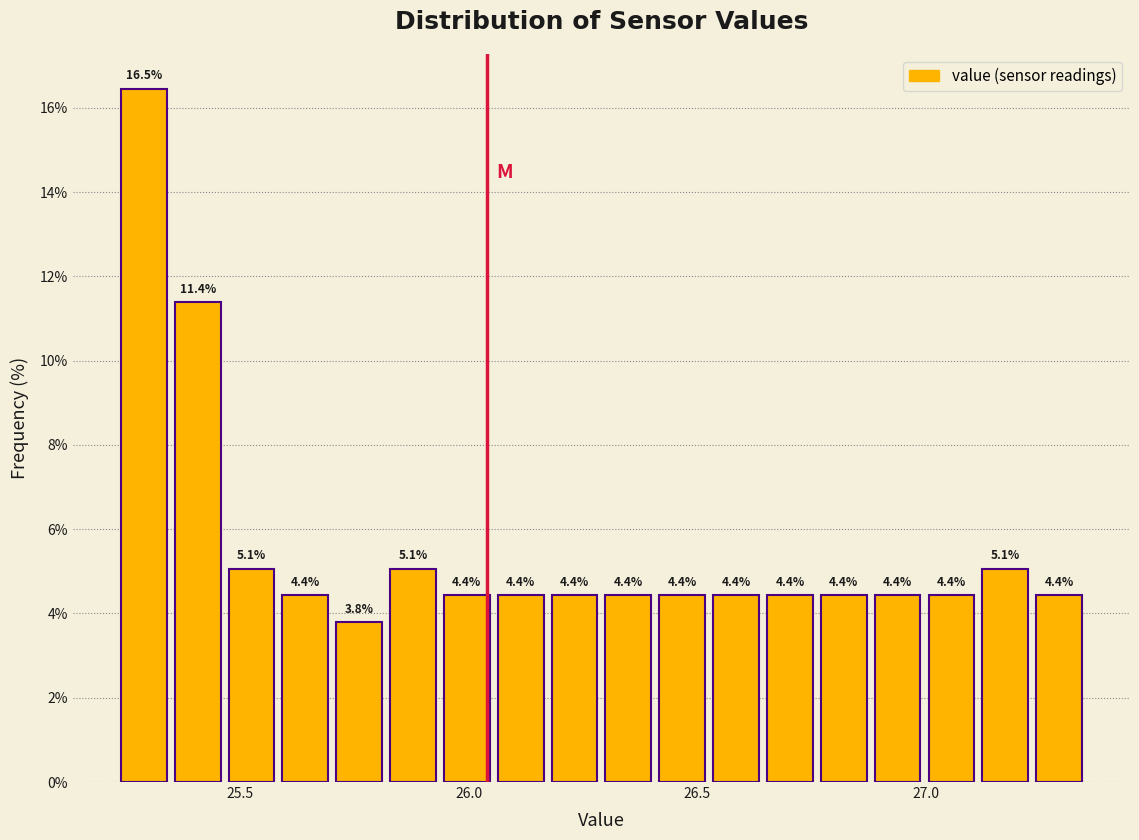

Around what value on the x-axis is the tallest bar? Give the approximate position of its centre, as read against the axis.

25.30